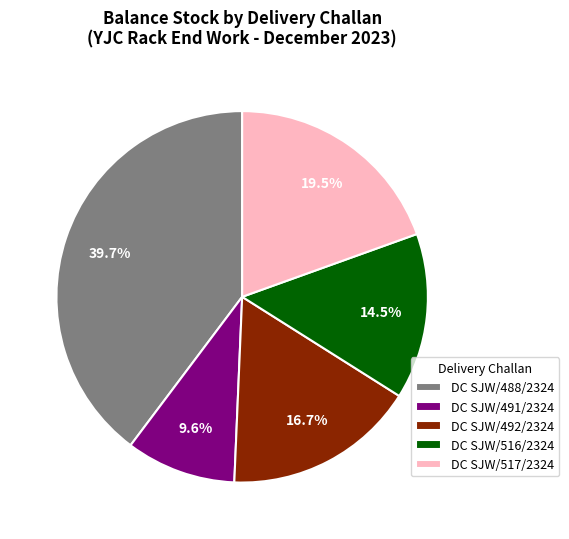

What is the total percentage of DC SJW/491/2324 and DC SJW/492/2324?

26.3%